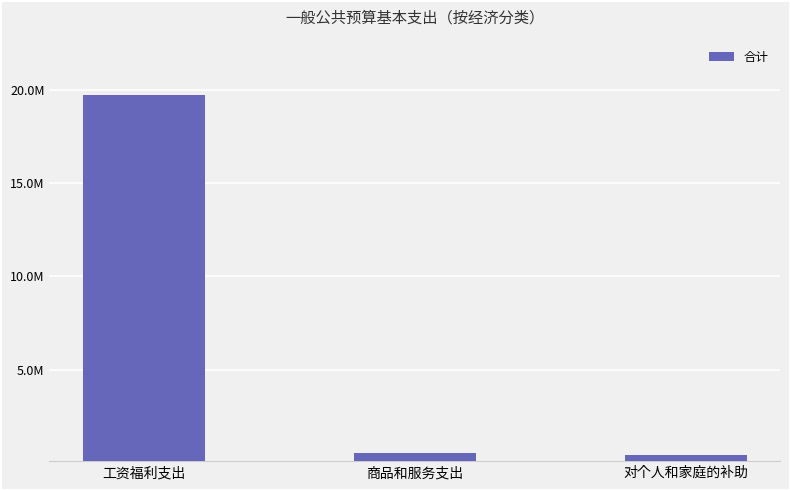

Reading left to right, list all the values displayed in this chart.

19727887.2	525150.9	428538.0